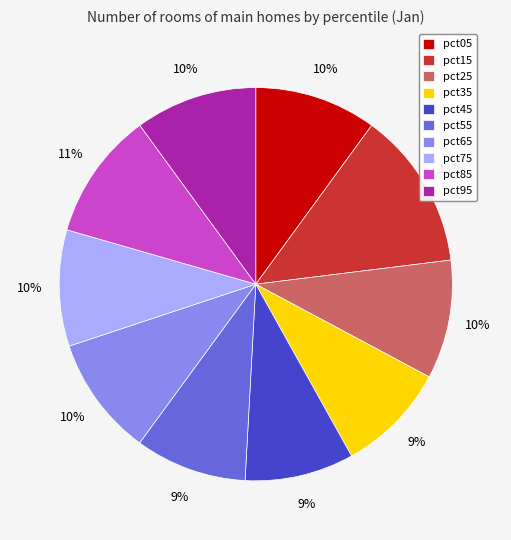

Between pct15 and pct65, which is larger?

pct15